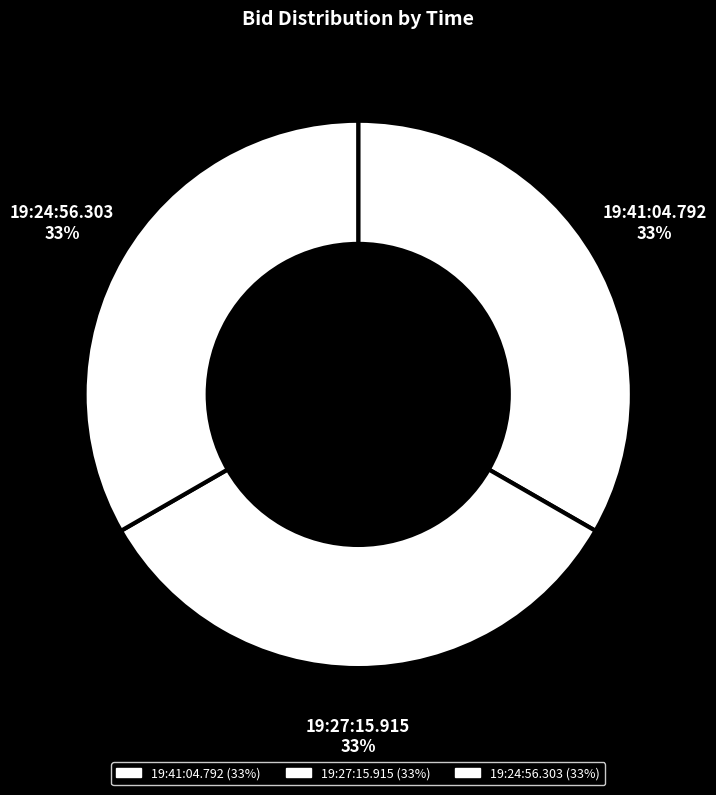

How many slices are in this pie chart?

3